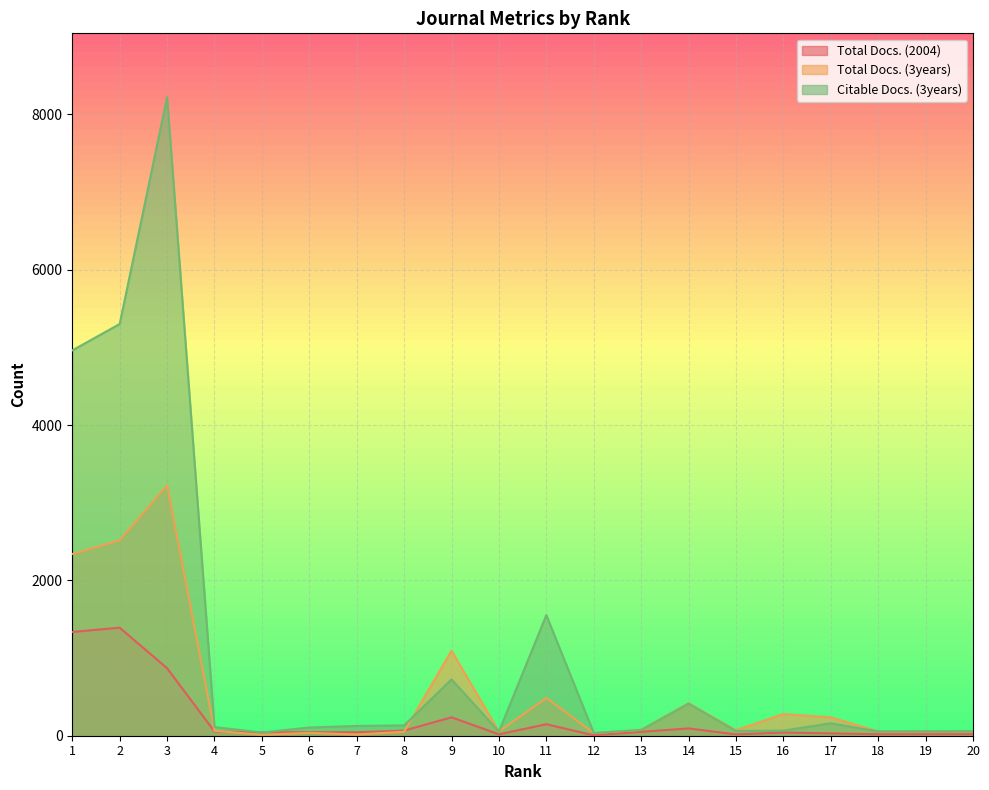

How many data points in Citable Docs. (3years) are less than 112?

10